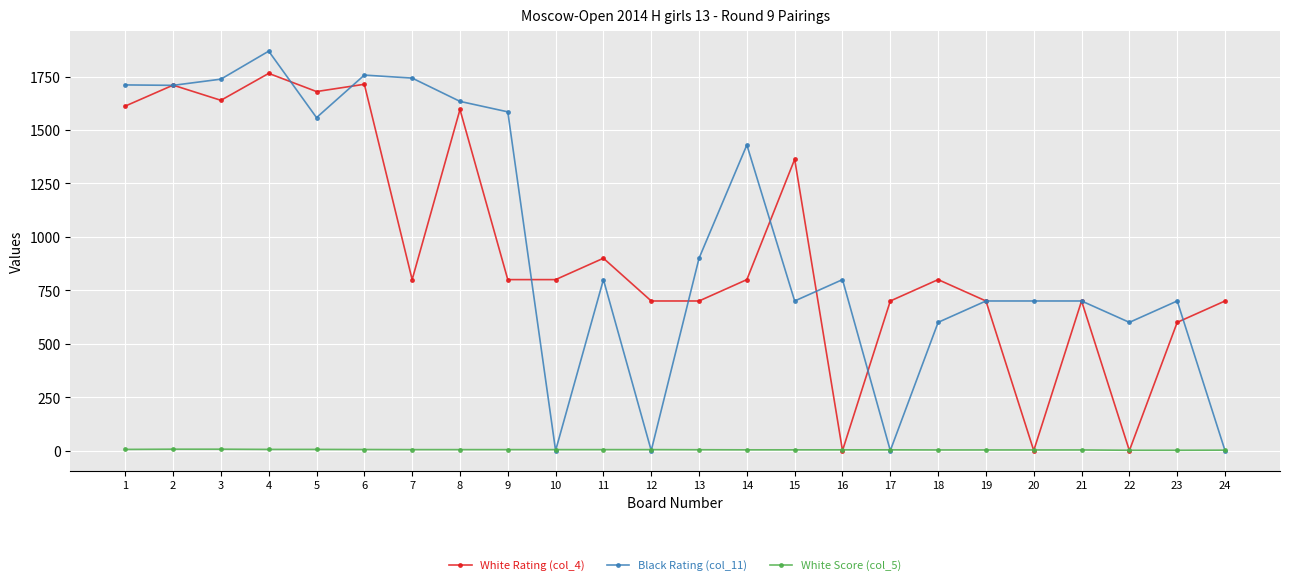

How many lines are shown in the chart?

3